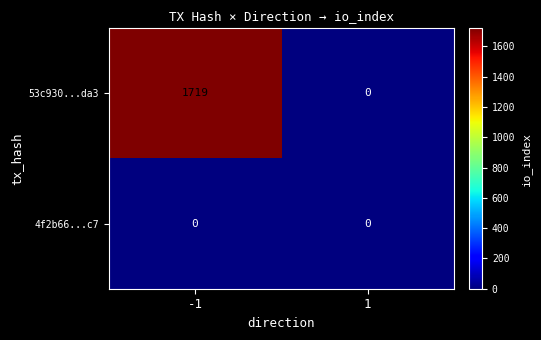

Which series has the largest total across all categories?

53c930...da3